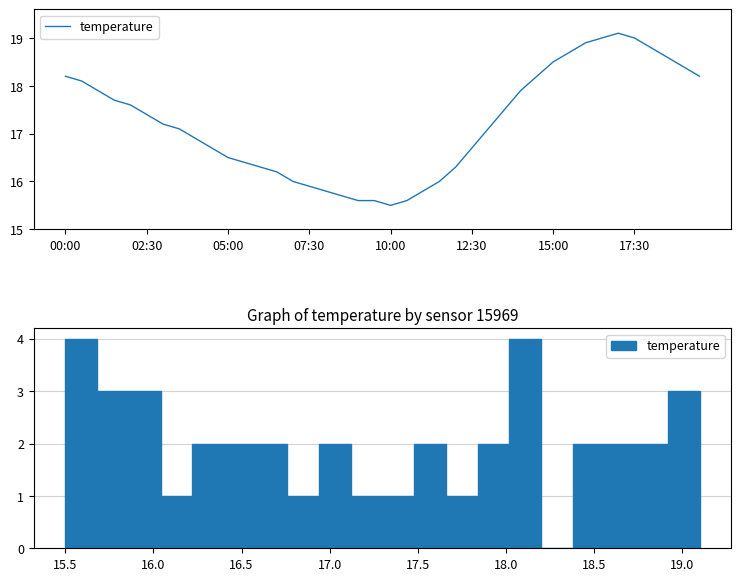

At which category does the chart reach its minimum across all series?

10:00